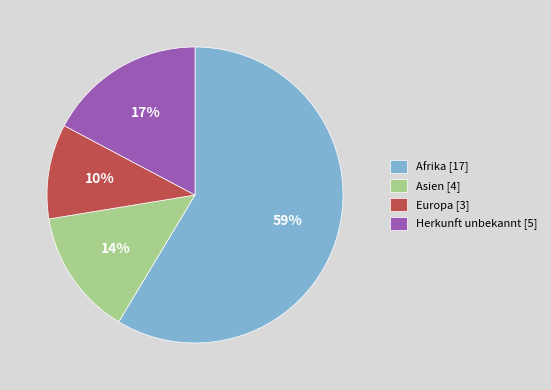

To the nearest percent, what is the combined percentage of Herkunft unbekannt and Afrika?

76%